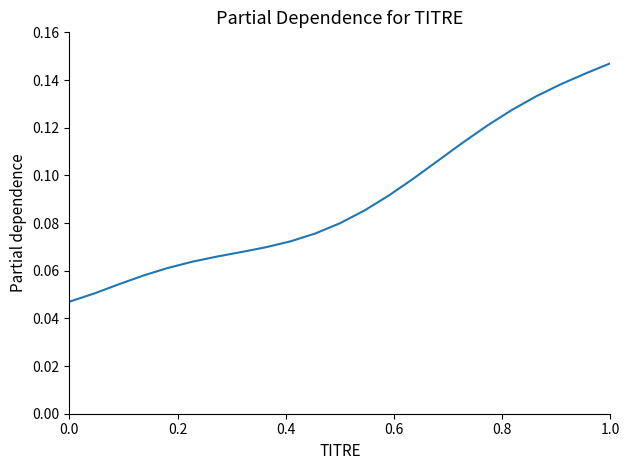

Is this an area chart (filled region under the line)?

No